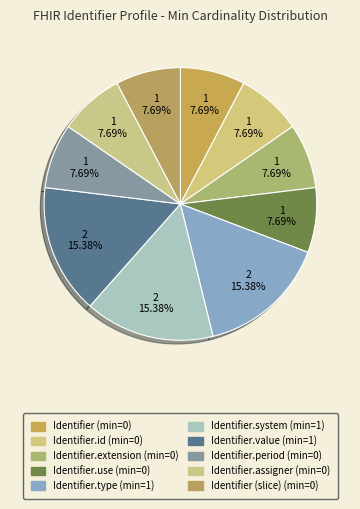

To the nearest percent, what is the difference between the largest and smallest slice percentages?

8%